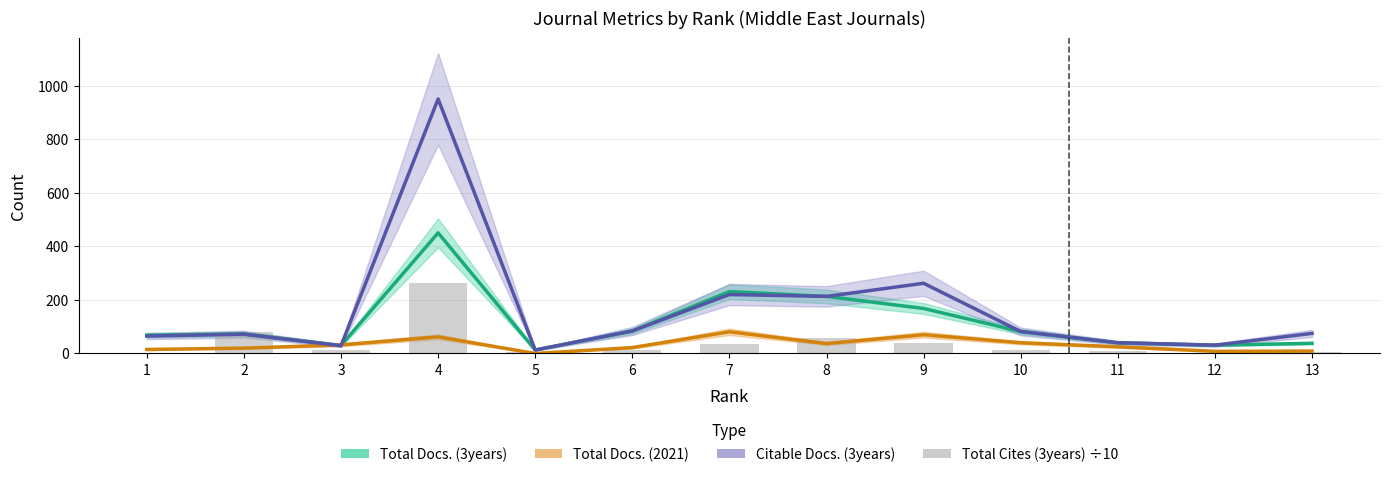

True or false: Total Docs. (3years) has a value of 168.0 at 9.

True